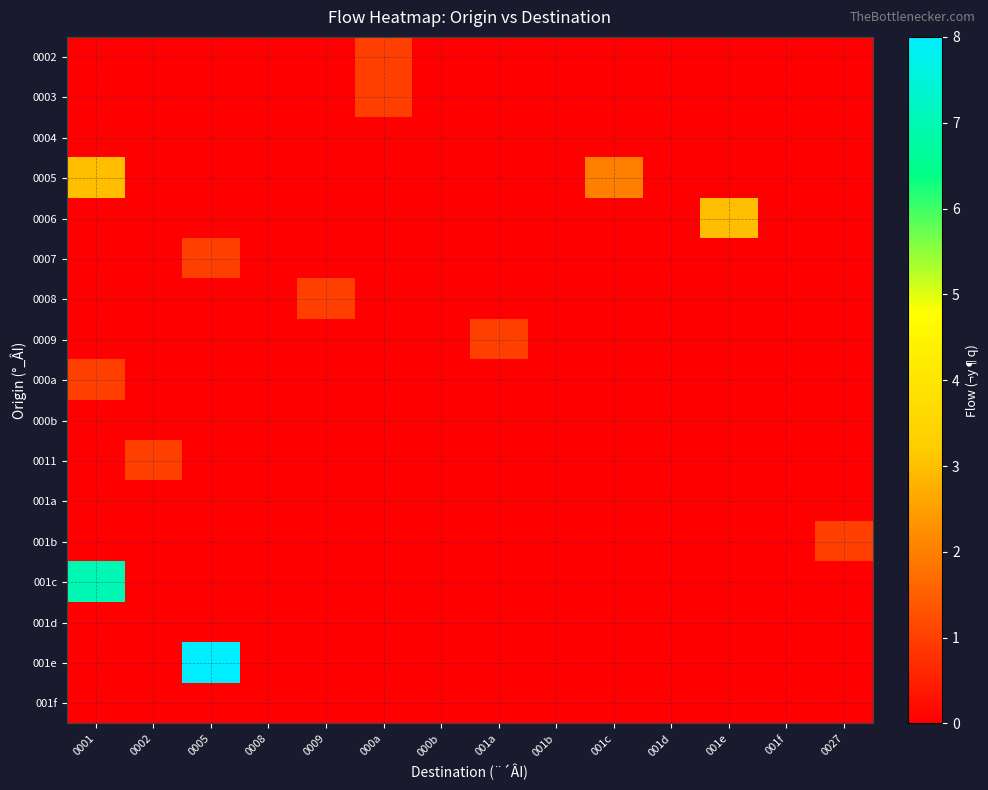

How many distinct data groups are displayed?

17